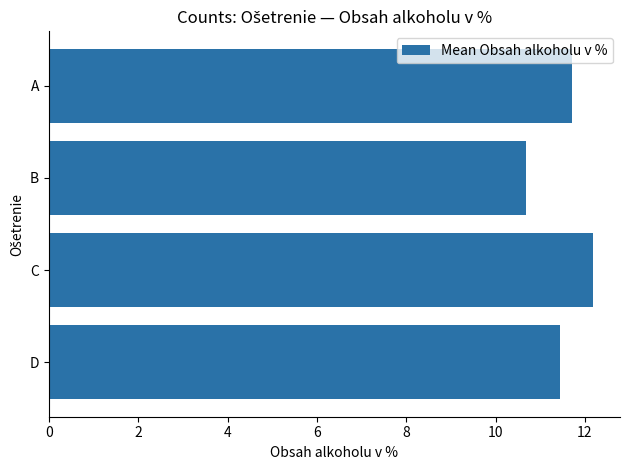

Reading bottom to top, transcribe all the data shown in this chart.

D=11.5	C=12.2	B=10.7	A=11.7